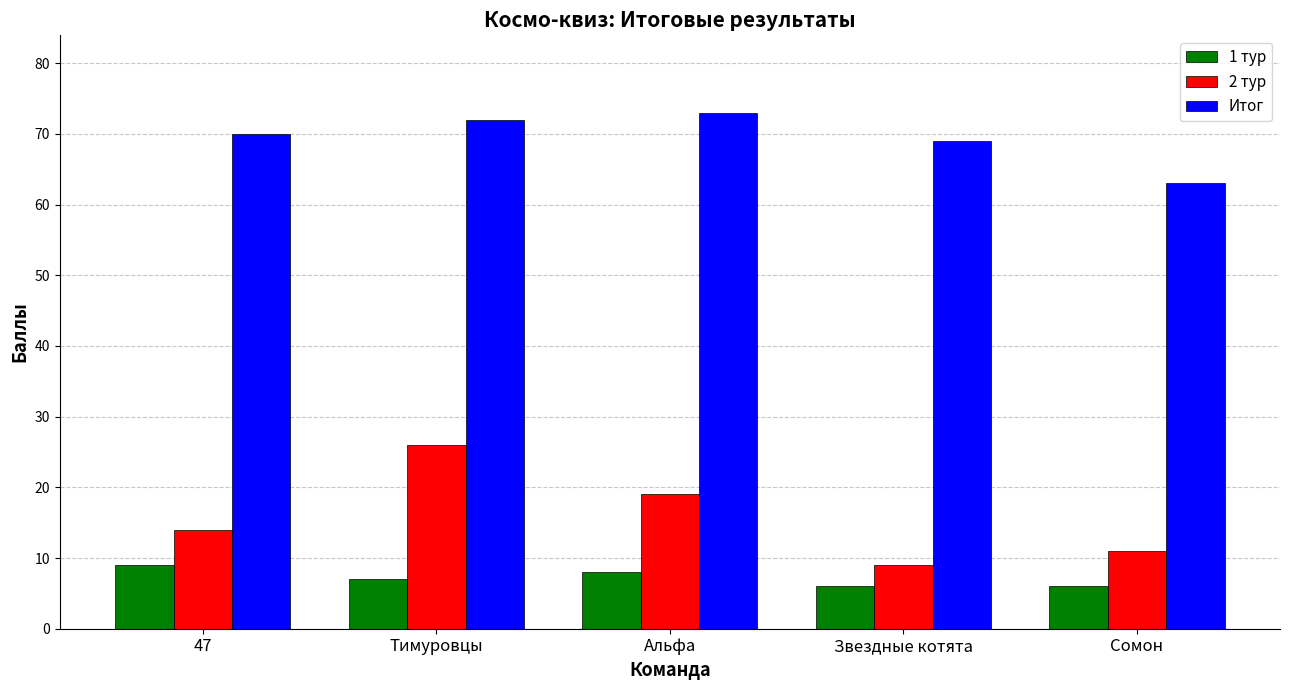

Count the number of categories in the chart.

5